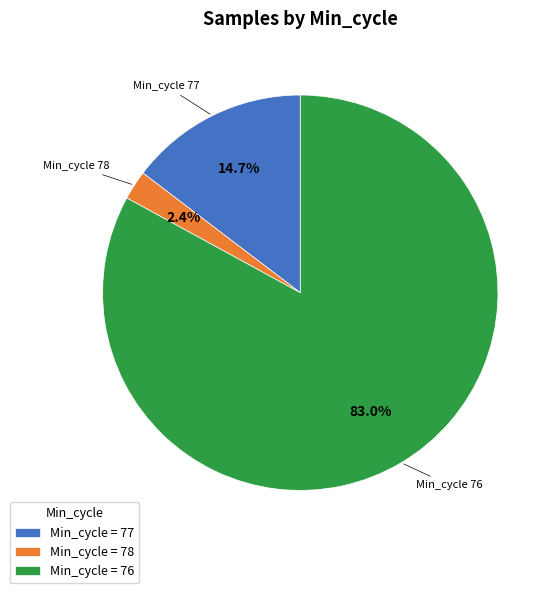

Which slice is the largest?

Min_cycle = 76